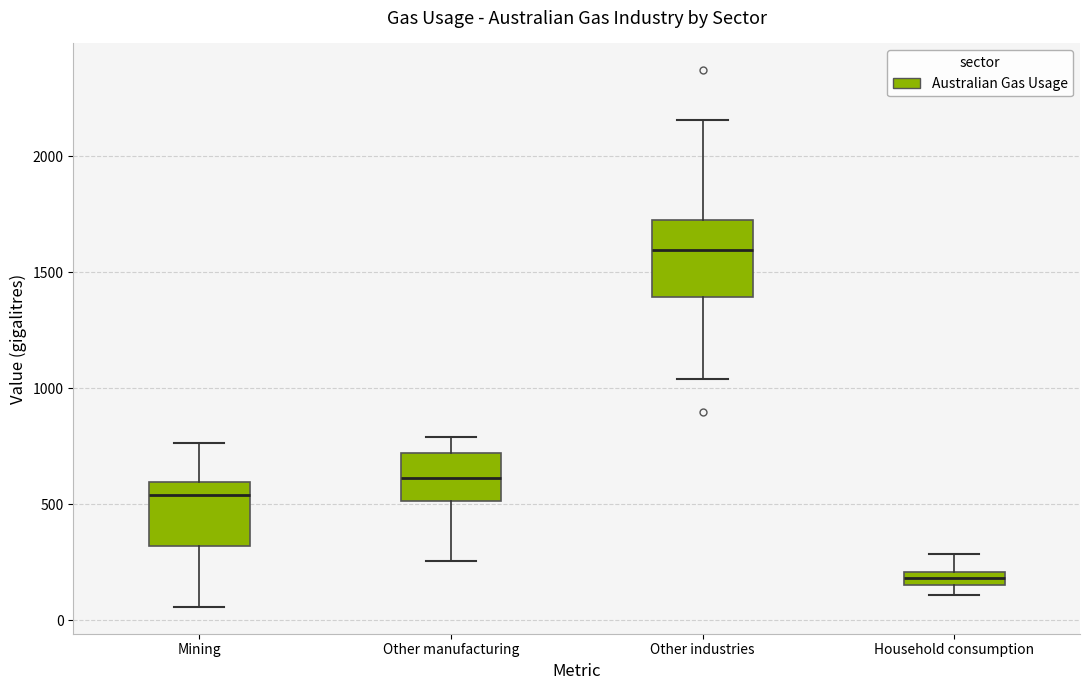

Which box has the lowest median line?

Household consumption